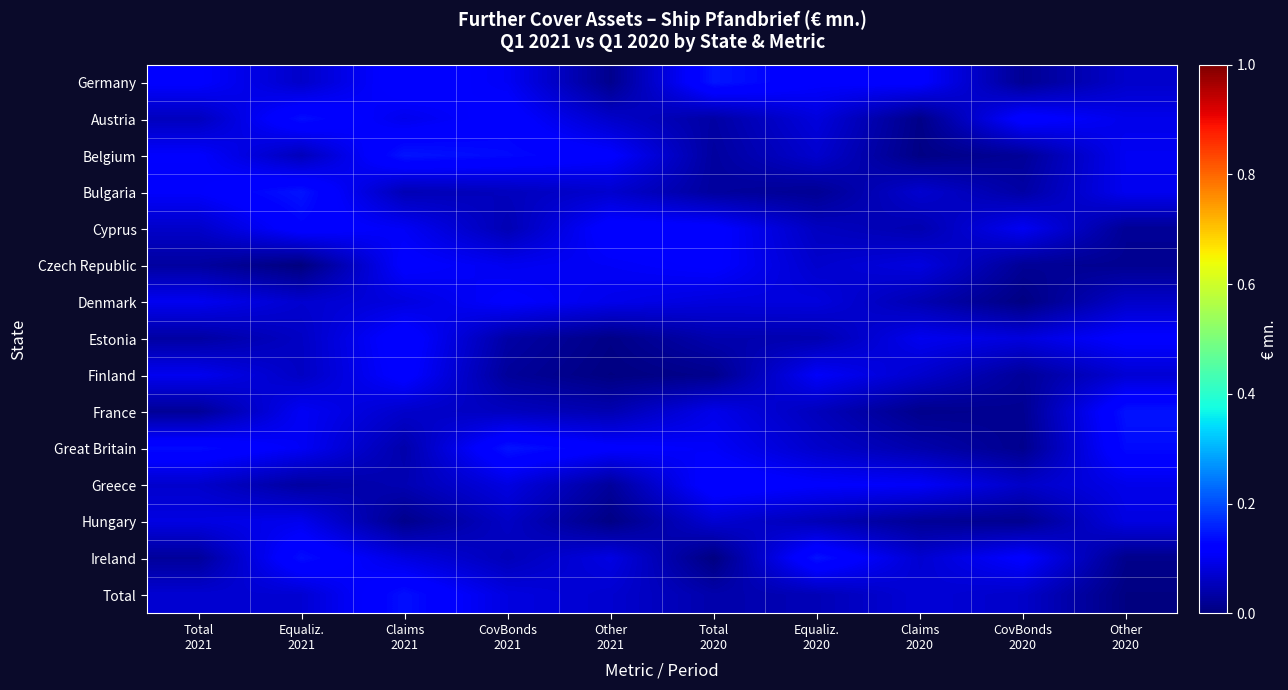

Reading right to left, transcribe all the data shown in this chart.

Germany: Other
2020=0.1	CovBonds
2020=0.0	Claims
2020=0.1	Equaliz.
2020=0.1	Total
2020=0.1	Other
2021=0.0	CovBonds
2021=0.1	Claims
2021=0.1	Equaliz.
2021=0.1	Total
2021=0.1
Austria: Other
2020=0.1	CovBonds
2020=0.1	Claims
2020=0.0	Equaliz.
2020=0.1	Total
2020=0.0	Other
2021=0.1	CovBonds
2021=0.1	Claims
2021=0.1	Equaliz.
2021=0.1	Total
2021=0.1
Belgium: Other
2020=0.1	CovBonds
2020=0.0	Claims
2020=0.0	Equaliz.
2020=0.1	Total
2020=0.0	Other
2021=0.1	CovBonds
2021=0.1	Claims
2021=0.1	Equaliz.
2021=0.1	Total
2021=0.1
Bulgaria: Other
2020=0.1	CovBonds
2020=0.0	Claims
2020=0.1	Equaliz.
2020=0.0	Total
2020=0.0	Other
2021=0.1	CovBonds
2021=0.1	Claims
2021=0.0	Equaliz.
2021=0.1	Total
2021=0.1
Cyprus: Other
2020=0.0	CovBonds
2020=0.1	Claims
2020=0.0	Equaliz.
2020=0.1	Total
2020=0.1	Other
2021=0.1	CovBonds
2021=0.0	Claims
2021=0.1	Equaliz.
2021=0.1	Total
2021=0.1
Czech Republic: Other
2020=0.0	CovBonds
2020=0.0	Claims
2020=0.1	Equaliz.
2020=0.1	Total
2020=0.1	Other
2021=0.1	CovBonds
2021=0.1	Claims
2021=0.1	Equaliz.
2021=0.0	Total
2021=0.0
Denmark: Other
2020=0.1	CovBonds
2020=0.0	Claims
2020=0.0	Equaliz.
2020=0.1	Total
2020=0.1	Other
2021=0.1	CovBonds
2021=0.1	Claims
2021=0.1	Equaliz.
2021=0.1	Total
2021=0.1
Estonia: Other
2020=0.1	CovBonds
2020=0.1	Claims
2020=0.1	Equaliz.
2020=0.0	Total
2020=0.0	Other
2021=0.0	CovBonds
2021=0.0	Claims
2021=0.1	Equaliz.
2021=0.1	Total
2021=0.0
Finland: Other
2020=0.1	CovBonds
2020=0.0	Claims
2020=0.1	Equaliz.
2020=0.1	Total
2020=0.0	Other
2021=0.0	CovBonds
2021=0.0	Claims
2021=0.1	Equaliz.
2021=0.1	Total
2021=0.1
France: Other
2020=0.1	CovBonds
2020=0.0	Claims
2020=0.0	Equaliz.
2020=0.1	Total
2020=0.1	Other
2021=0.0	CovBonds
2021=0.1	Claims
2021=0.1	Equaliz.
2021=0.1	Total
2021=0.0
Great Britain: Other
2020=0.1	CovBonds
2020=0.0	Claims
2020=0.0	Equaliz.
2020=0.1	Total
2020=0.1	Other
2021=0.1	CovBonds
2021=0.1	Claims
2021=0.0	Equaliz.
2021=0.1	Total
2021=0.1
Greece: Other
2020=0.1	CovBonds
2020=0.1	Claims
2020=0.1	Equaliz.
2020=0.1	Total
2020=0.1	Other
2021=0.0	CovBonds
2021=0.1	Claims
2021=0.0	Equaliz.
2021=0.0	Total
2021=0.1
Hungary: Other
2020=0.1	CovBonds
2020=0.0	Claims
2020=0.0	Equaliz.
2020=0.0	Total
2020=0.1	Other
2021=0.0	CovBonds
2021=0.1	Claims
2021=0.0	Equaliz.
2021=0.1	Total
2021=0.1
Ireland: Other
2020=0.0	CovBonds
2020=0.1	Claims
2020=0.1	Equaliz.
2020=0.1	Total
2020=0.0	Other
2021=0.1	CovBonds
2021=0.1	Claims
2021=0.1	Equaliz.
2021=0.1	Total
2021=0.0
Total: Other
2020=0.0	CovBonds
2020=0.1	Claims
2020=0.1	Equaliz.
2020=0.0	Total
2020=0.0	Other
2021=0.1	CovBonds
2021=0.1	Claims
2021=0.1	Equaliz.
2021=0.1	Total
2021=0.1